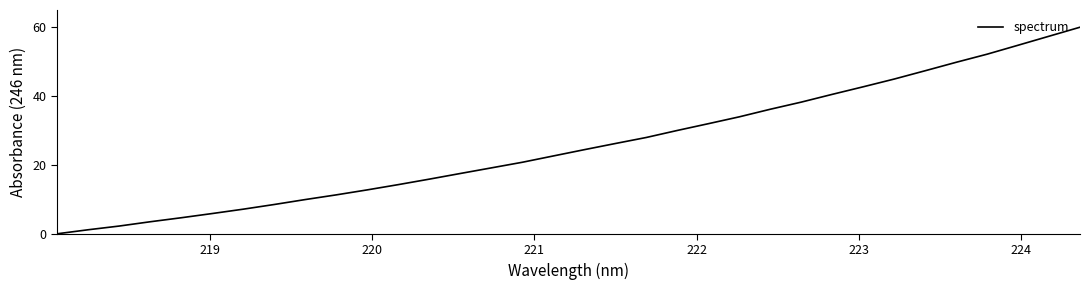

What is the maximum value shown in the chart?

60.0